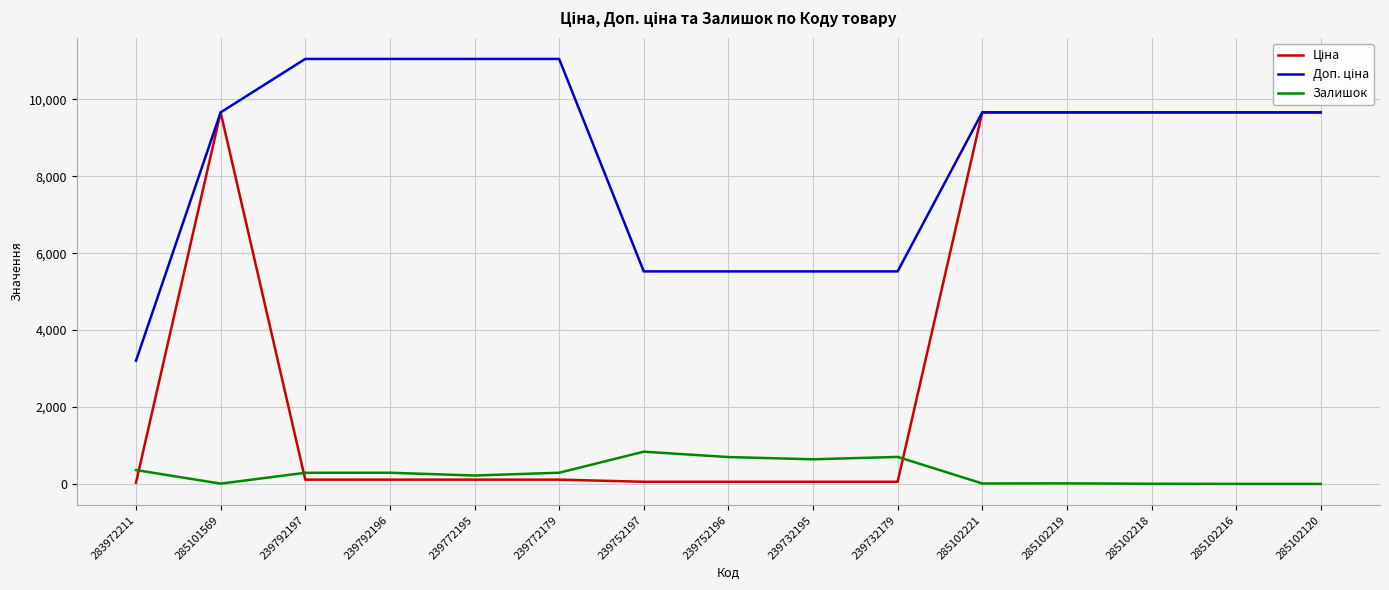

Is it true that Залишок equals 702.0 at 239732179?

True